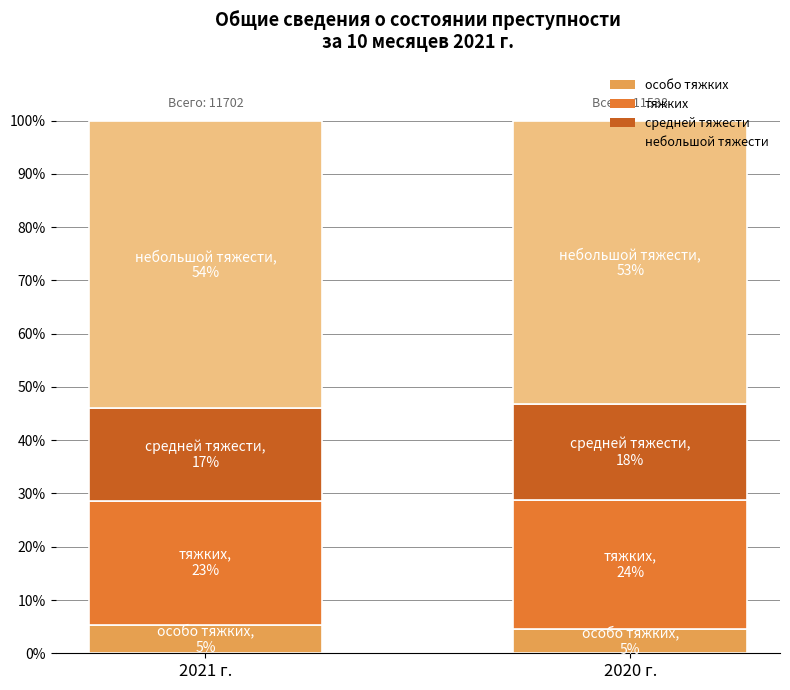

Which series has the widest spread of values?

тяжких